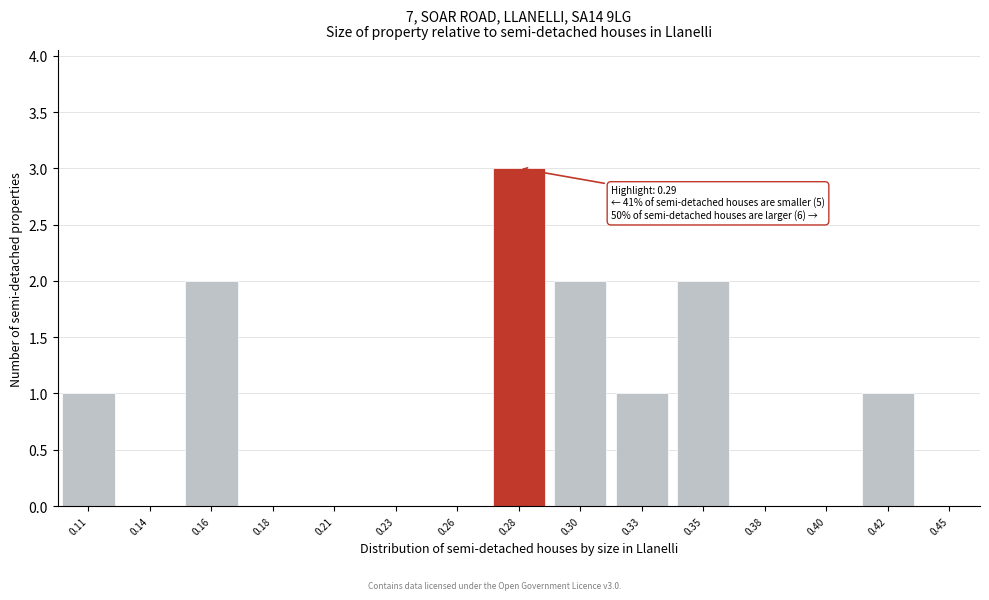

Reading left to right, what are all the values shown in this chart?

0.11=1	0.14=0	0.16=2	0.18=0	0.21=0	0.23=0	0.26=0	0.28=3	0.30=2	0.33=1	0.35=2	0.38=0	0.40=0	0.42=1	0.45=0